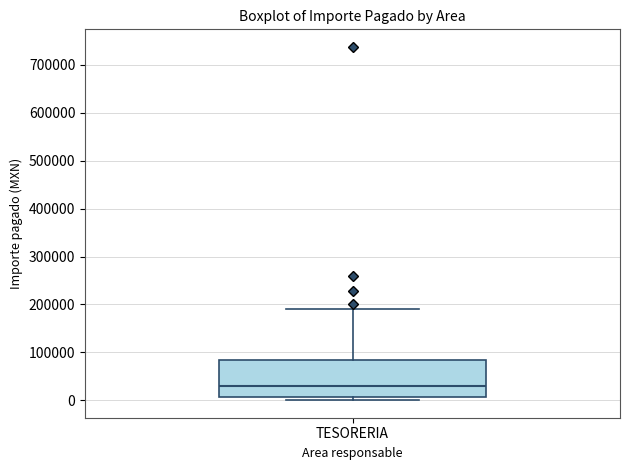

Where does the upper whisker of the box for TESORERIA end on the y-axis? The values are not printed on the chart, so give them approximately, as read against the axis.

190000